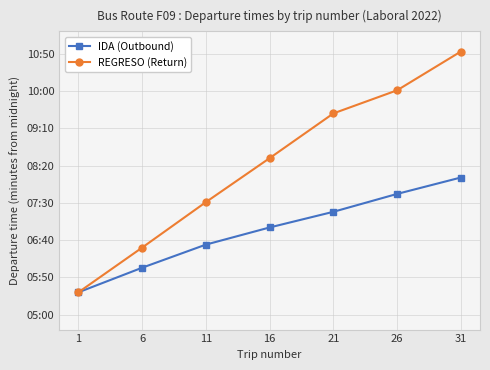

What is the smallest value displayed?

330